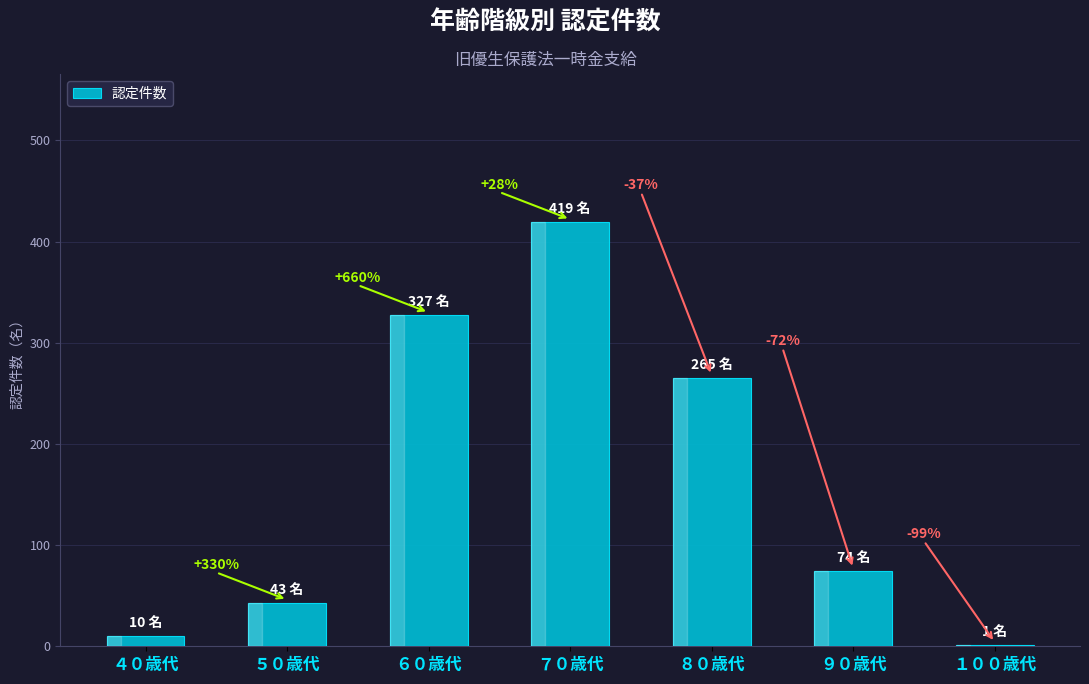

Reading right to left, extract all data points from this chart.

1	74	265	419	327	43	10